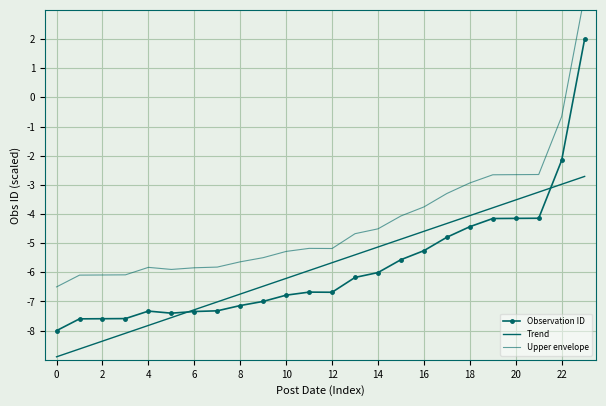

Read the Trend value at 0.

-8.9